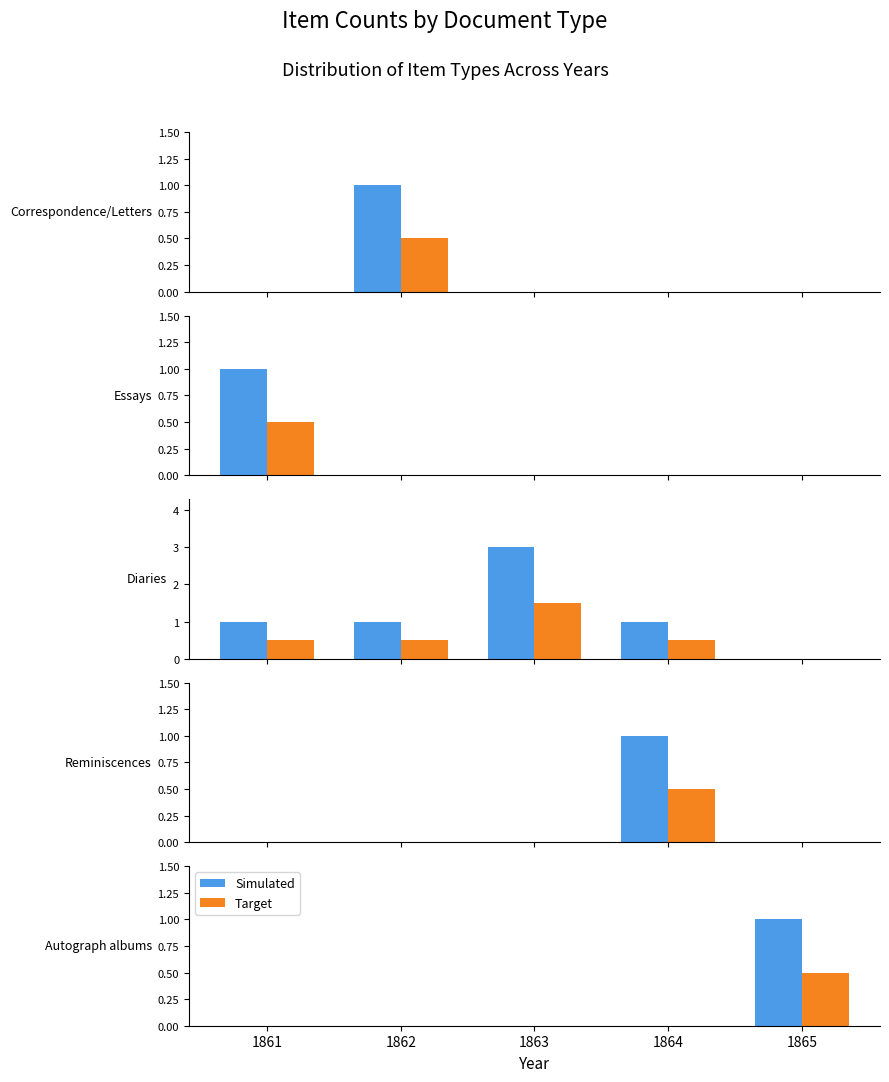

Which has a higher value, 1862 or 1864?

1862